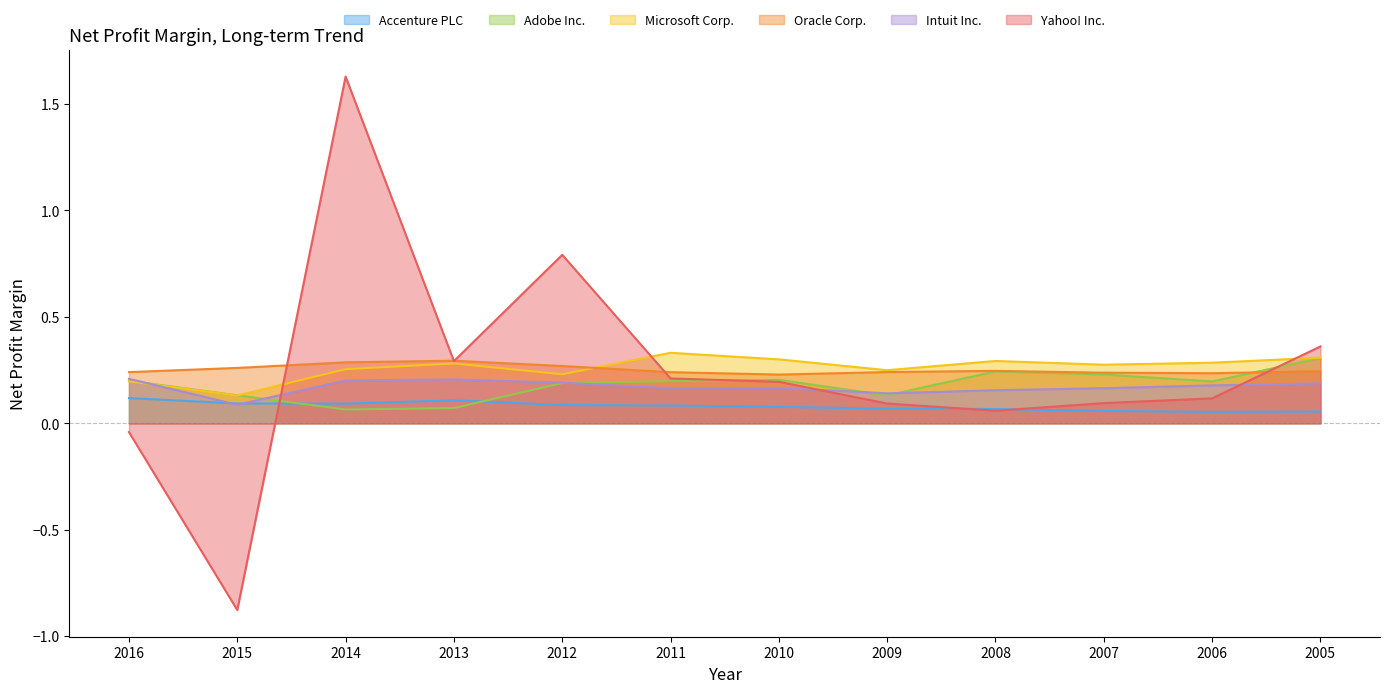

Does the chart have visible grid lines?

No